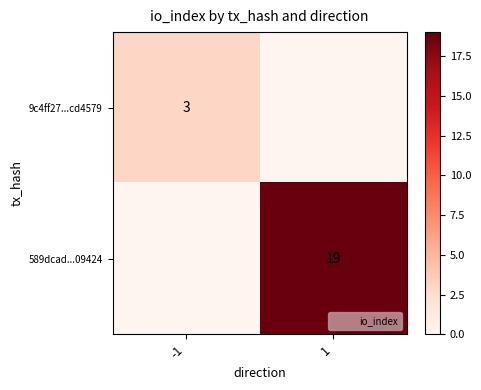

True or false: 589dcad...09424 has a value of 19 at 1.

True